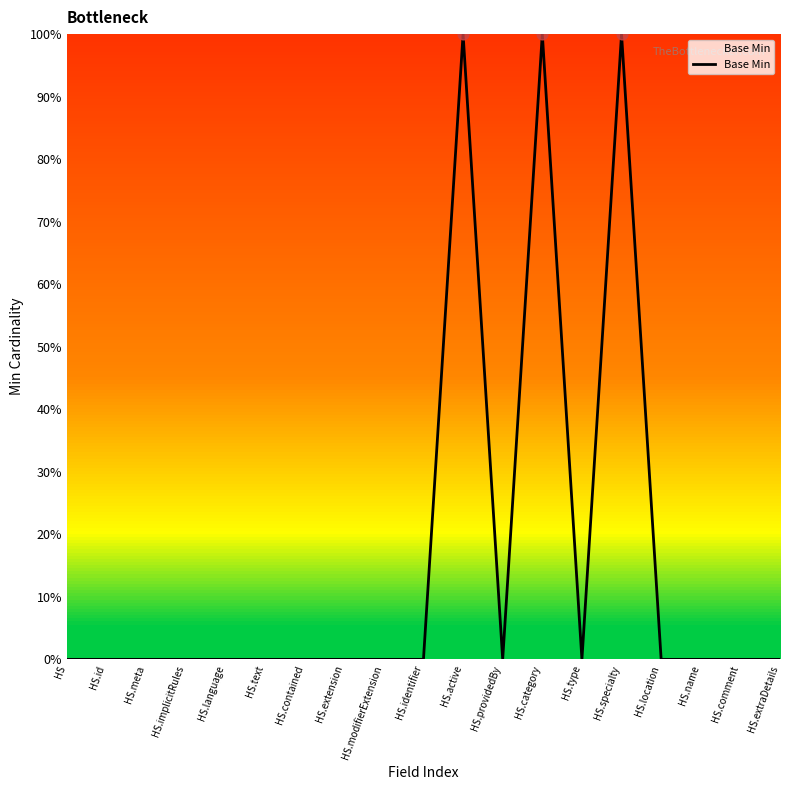

Between HS.comment and HS.name, which is larger?

HS.comment